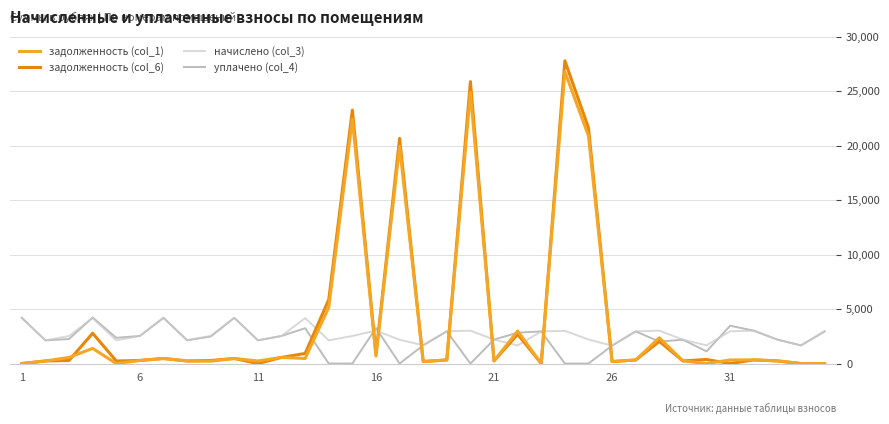

After their last crossing, which series has the higher values: начислено (col_3) or задолженность (col_1)?

начислено (col_3)